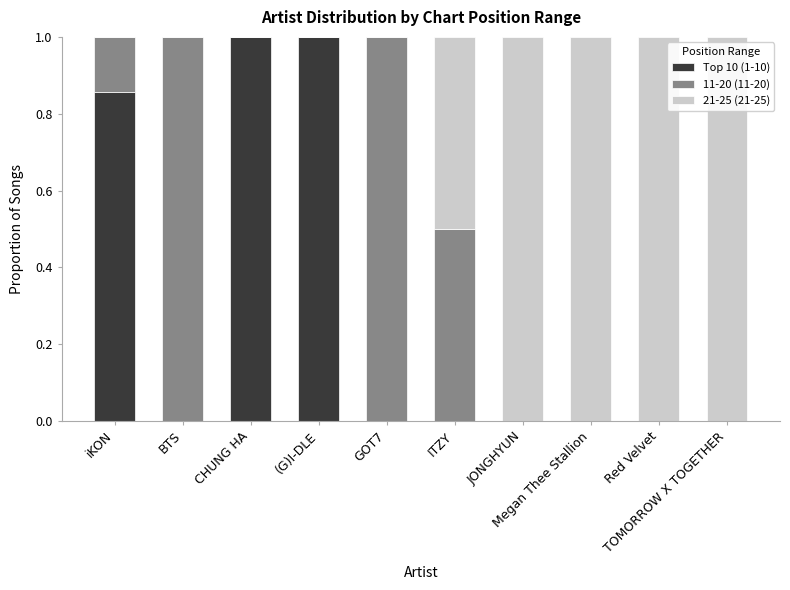

Does the chart contain stacked bars?

Yes